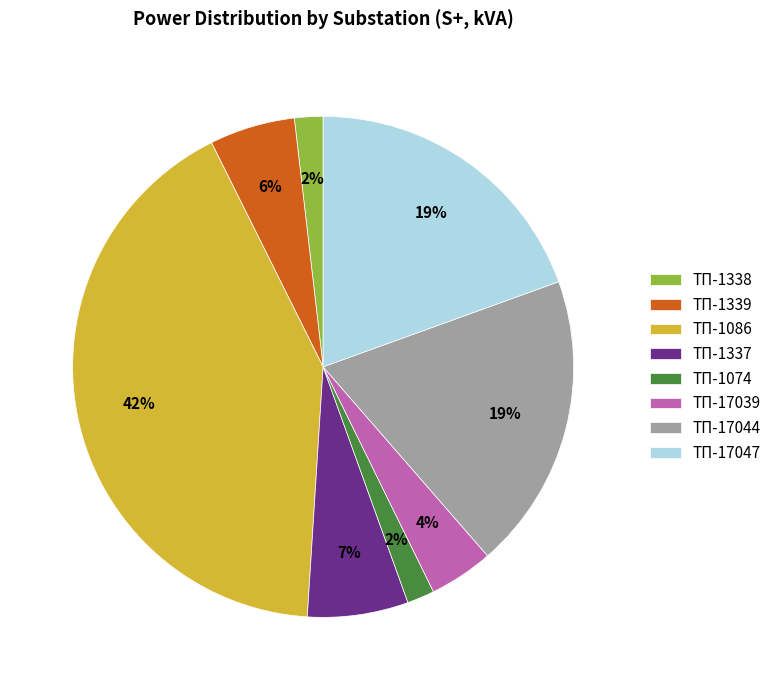

What is the largest slice in the pie chart?

ТП-1086